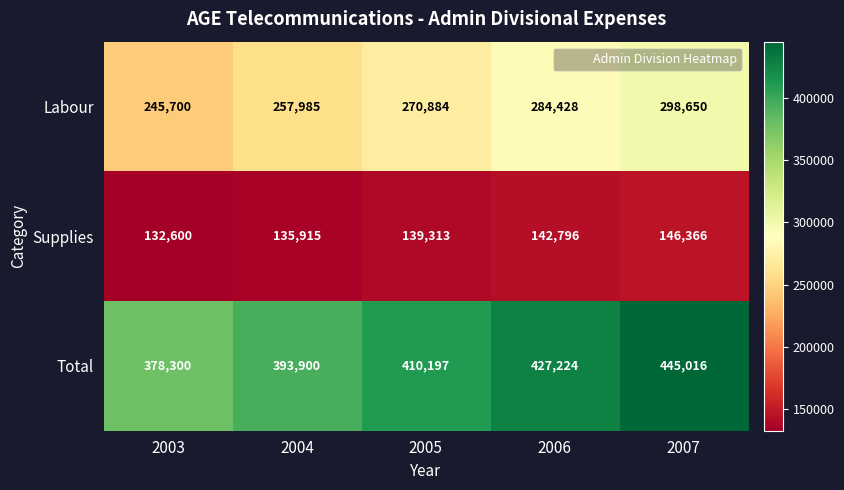

Reading right to left, what are all the values shown in this chart?

Labour: 2007=298650	2006=284428	2005=270884	2004=257985	2003=245700
Supplies: 2007=146366	2006=142796	2005=139313	2004=135915	2003=132600
Total: 2007=445016	2006=427224	2005=410197	2004=393900	2003=378300